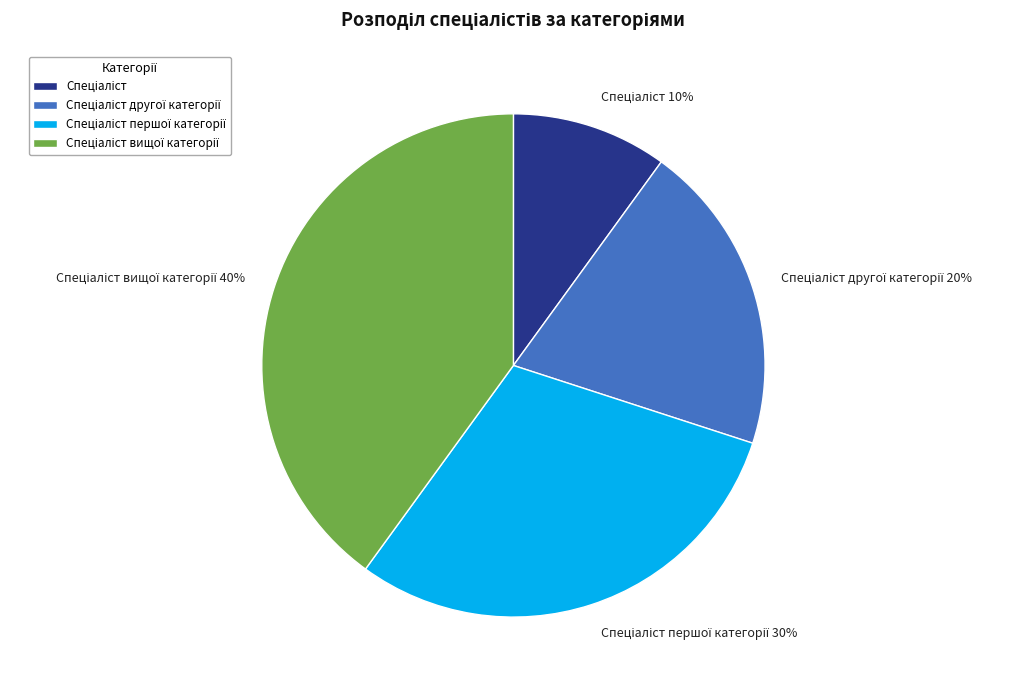

Count the number of slices in the pie.

4